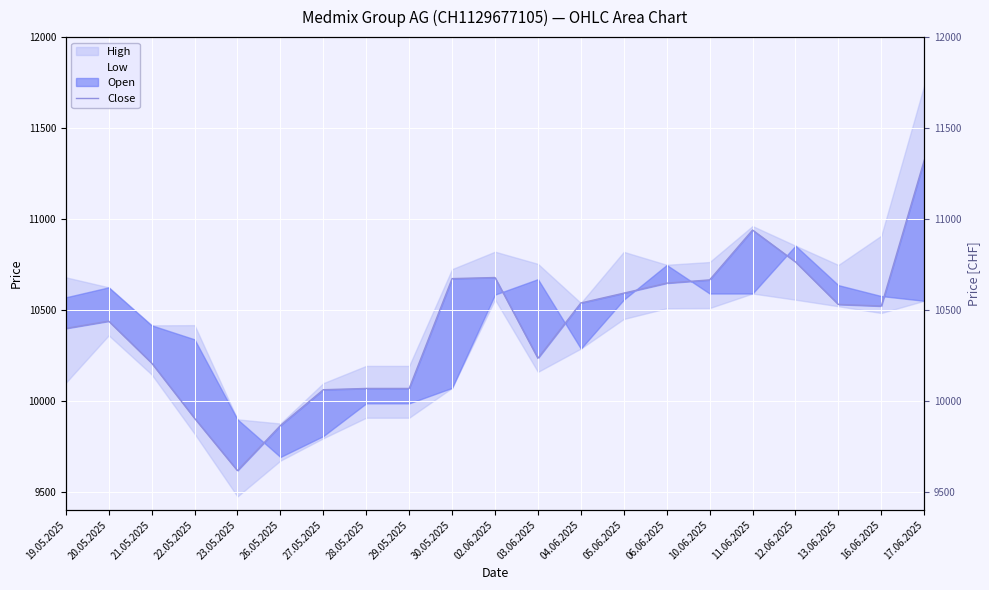

Reading left to right, transcribe all the data shown in this chart.

19.05.2025=10398	20.05.2025=10438	21.05.2025=10208	22.05.2025=9904	23.05.2025=9616	26.05.2025=9864	27.05.2025=10061	28.05.2025=10068	29.05.2025=10068	30.05.2025=10672	02.06.2025=10678	03.06.2025=10234	04.06.2025=10538	05.06.2025=10592	06.06.2025=10647	10.06.2025=10665	11.06.2025=10939	12.06.2025=10764	13.06.2025=10530	16.06.2025=10521	17.06.2025=11323